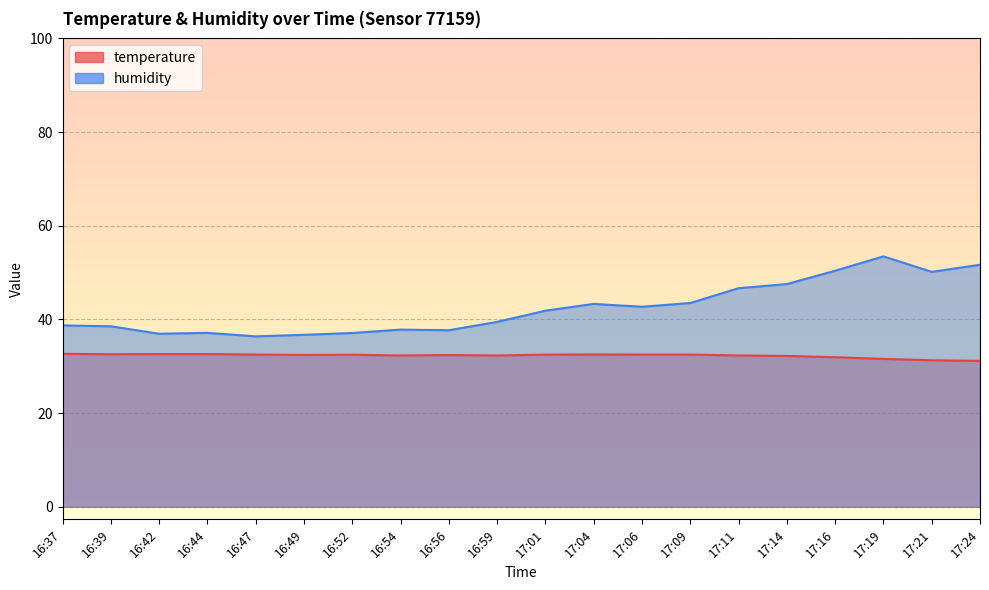

The temperature series shows 32.2 at 17:14. True or false?

True